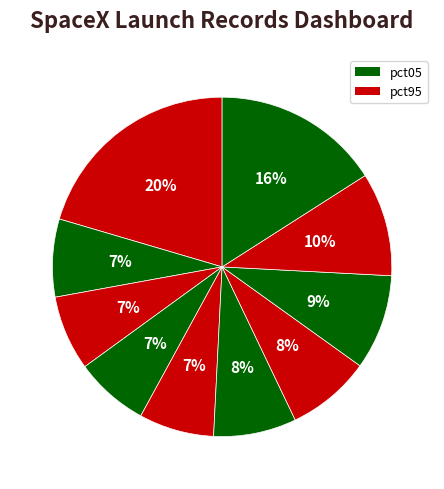

How many segments does this pie chart have?

10